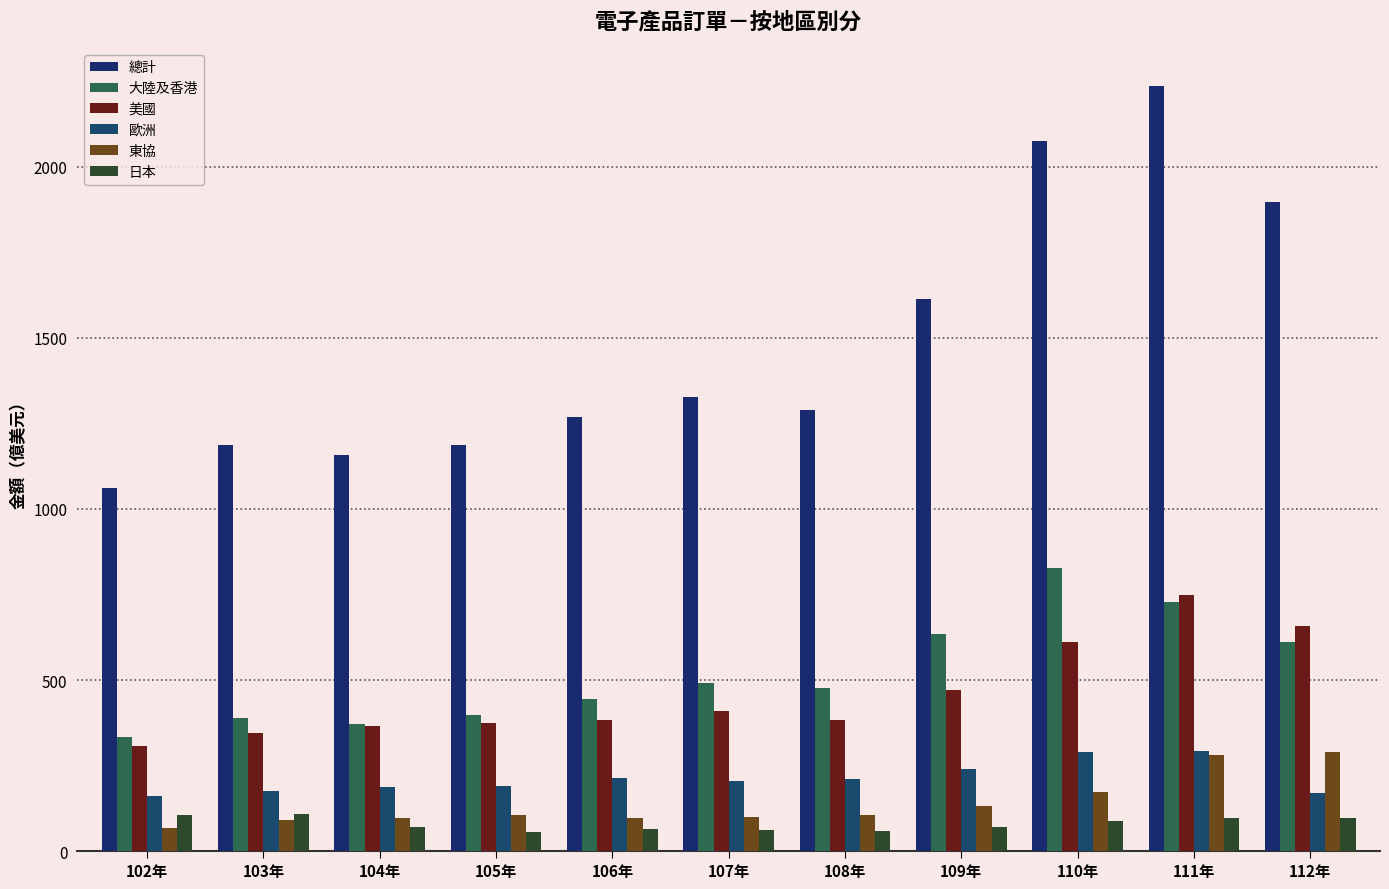

Which series has the widest spread of values?

總計